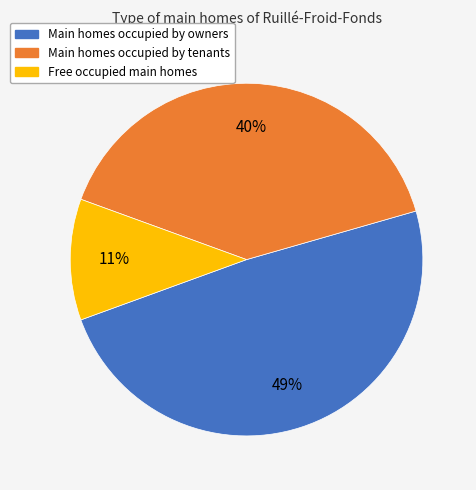

To the nearest percent, what is the difference between the largest and smallest slice percentages?

38%